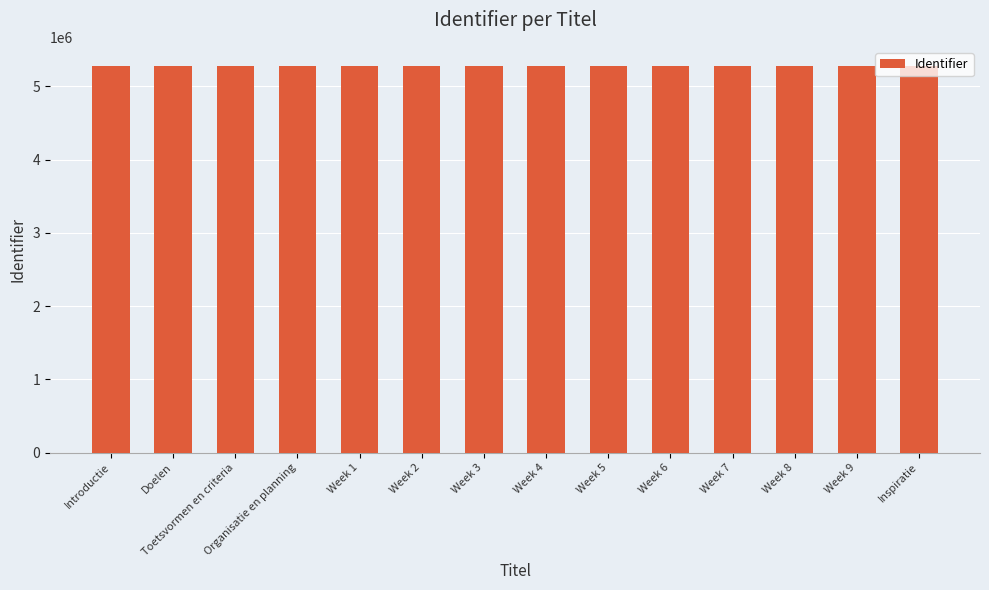

Are the bars grouped side by side (vs. stacked)?

No